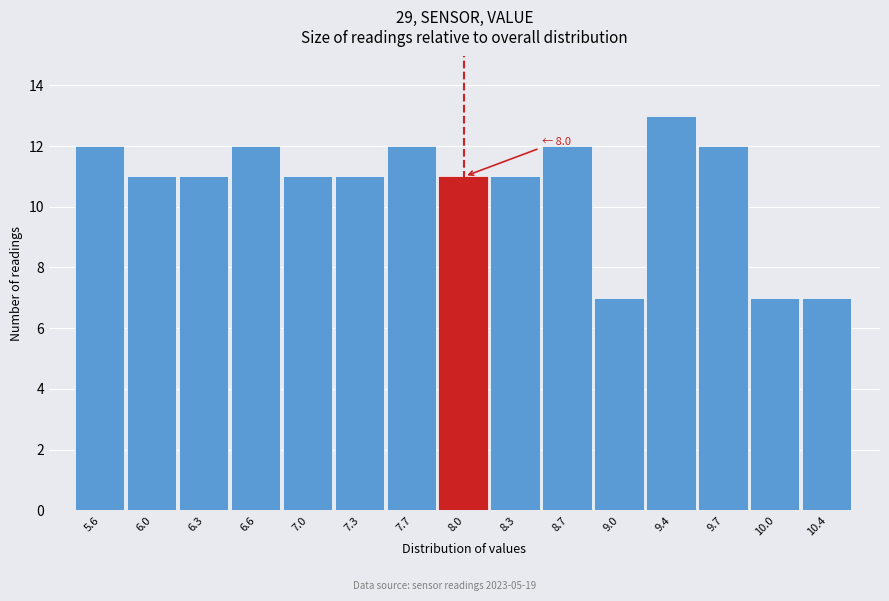

Over which range of the x-axis is the bar tallest?

9.20 to 9.55